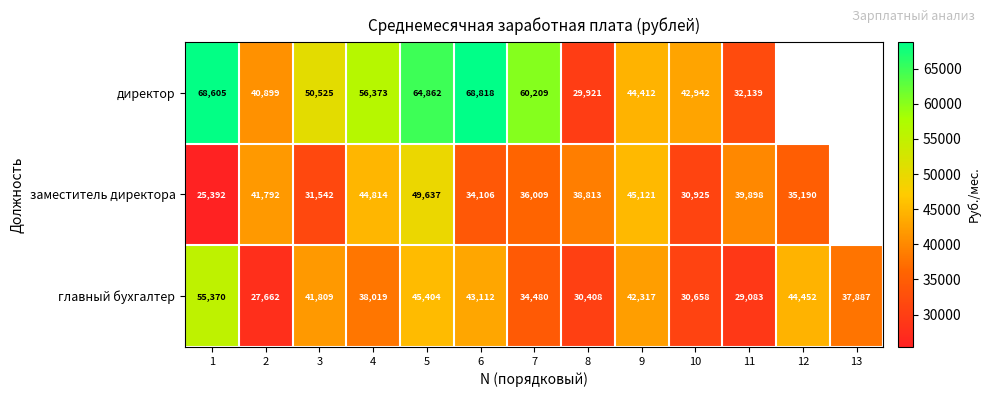

Is the value of главный бухгалтер at 10 greater than the value of директор at 10?

No